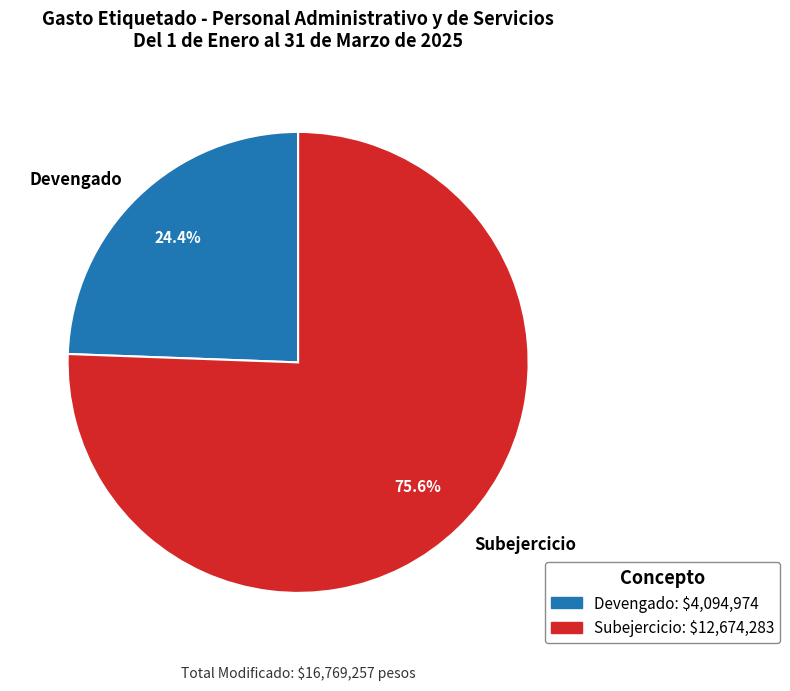

What portion of the pie excludes Devengado?

75.6%